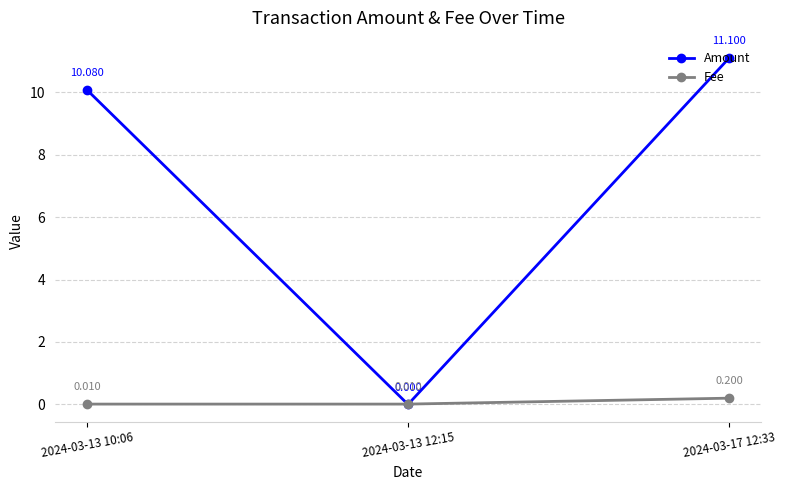

Which label corresponds to the largest value in the chart?

2024-03-17 12:33